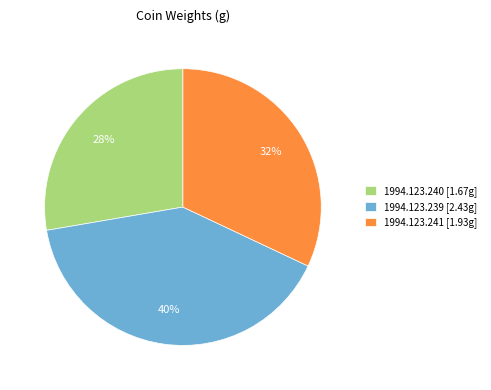

Count the number of slices in the pie.

3